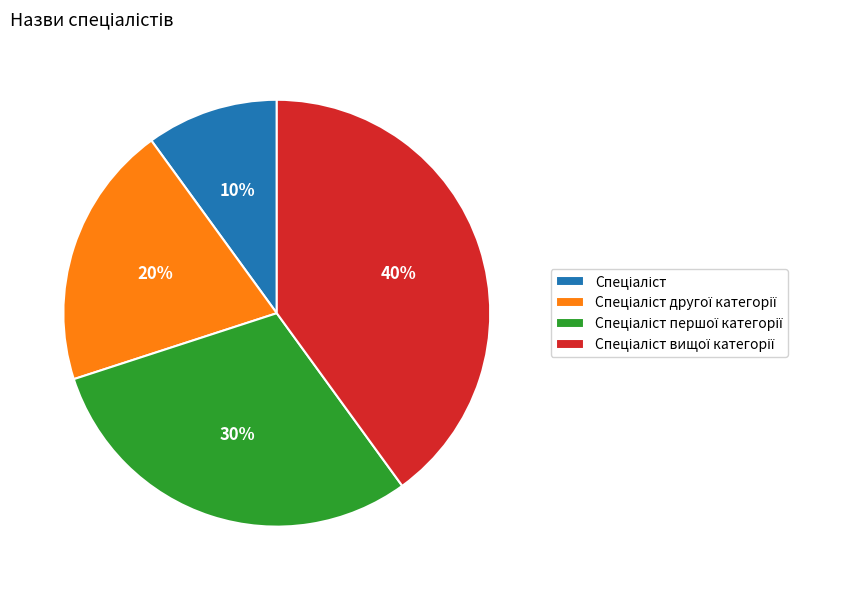

To the nearest percent, what is the average slice percentage?

25%